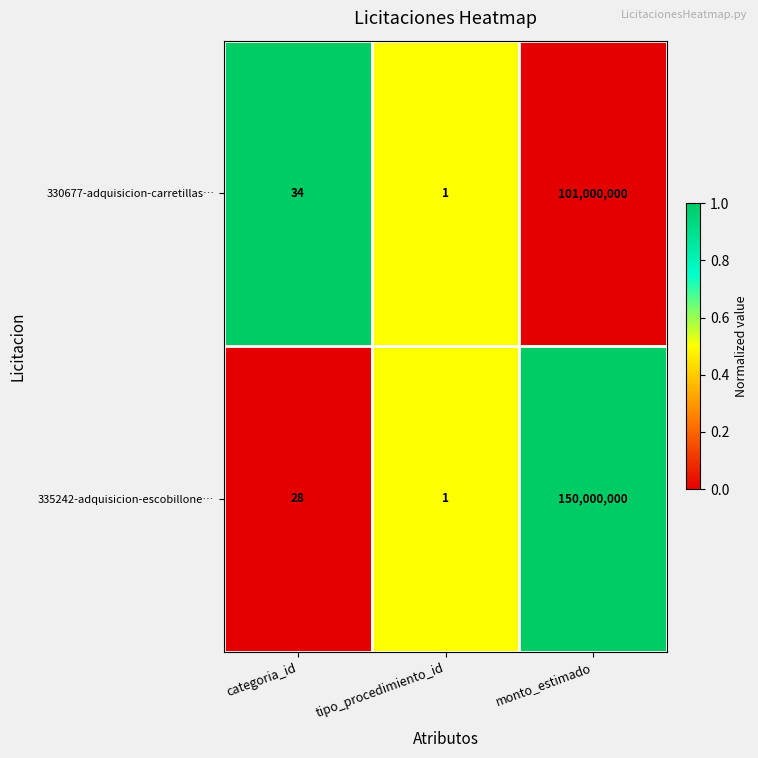

What is the total value across all series at monto_estimado?

251000000